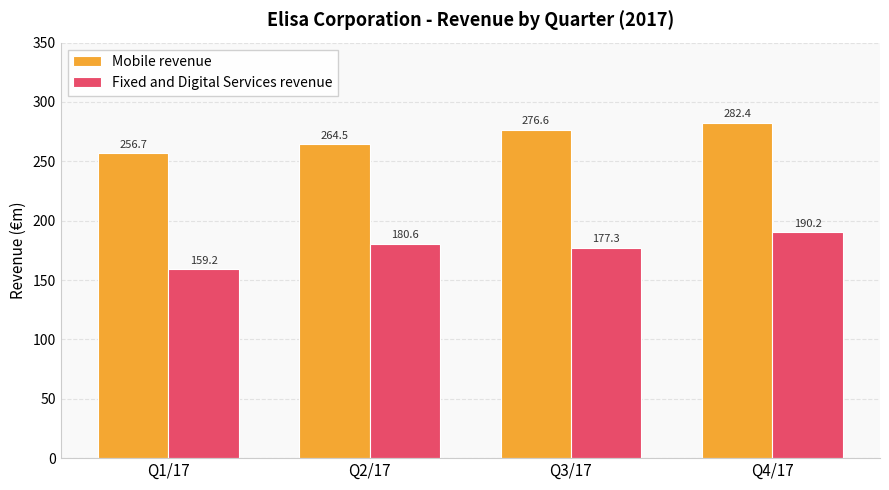

Rank the series by their maximum value, from highest to lowest.

Mobile revenue, Fixed and Digital Services revenue